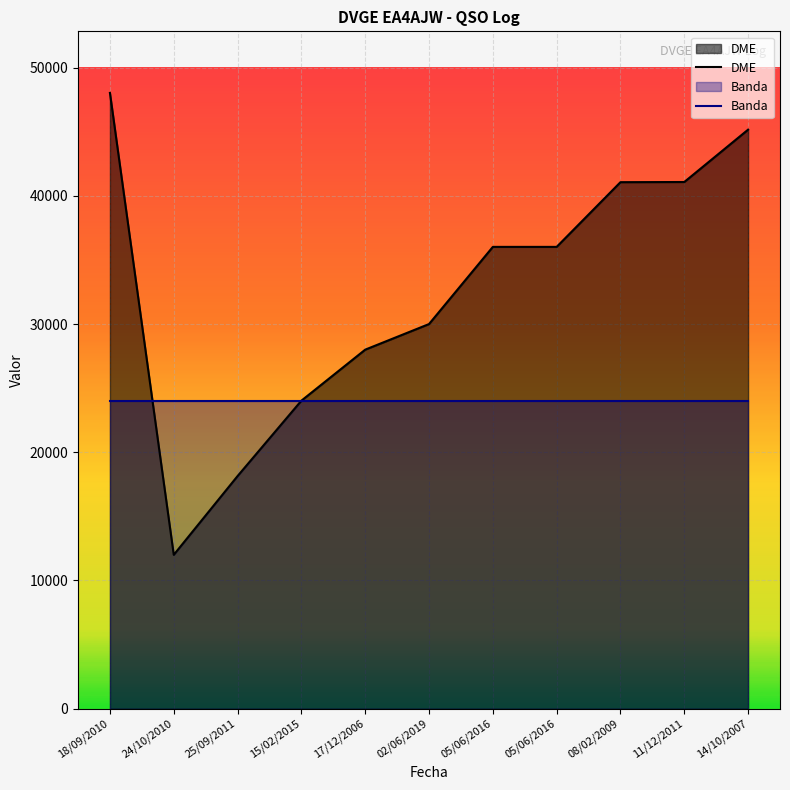

What is the total value across all series at 18/09/2010?

72030